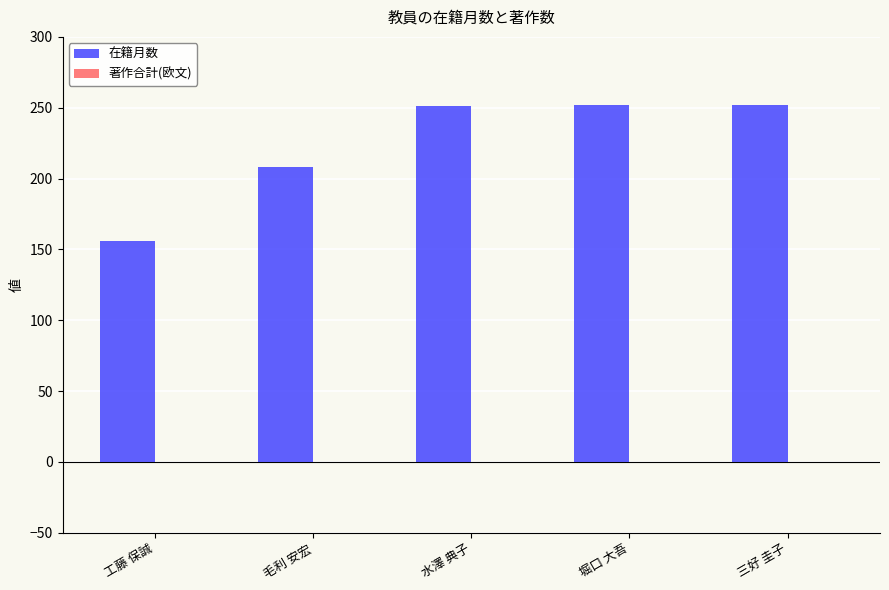

Approximately how many times larger is the value at 水澤 典子 compared to 毛利 安宏?

1.2